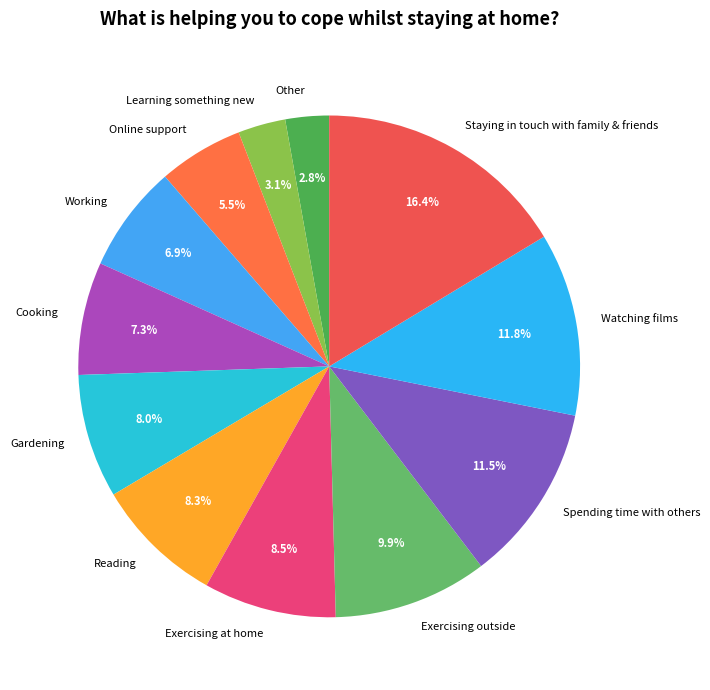

Does any single category account for the majority?

No